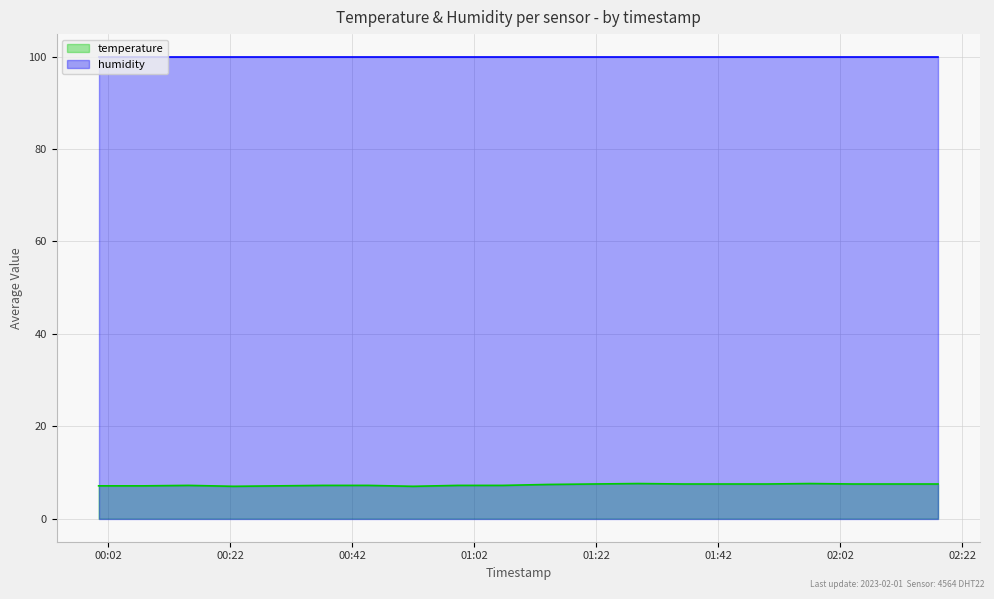

Rank the categories by value from lowest to highest.

2023-02-01T00:22:34, 2023-02-01T00:51:59, 2023-02-01T00:00:28, 2023-02-01T00:07:49, 2023-02-01T00:29:55, 2023-02-01T00:15:11, 2023-02-01T00:37:17, 2023-02-01T00:44:38, 2023-02-01T00:59:20, 2023-02-01T01:06:41, 2023-02-01T01:14:05, 2023-02-01T01:21:27, 2023-02-01T01:36:18, 2023-02-01T01:43:00, 2023-02-01T01:50:00, 2023-02-01T02:04:00, 2023-02-01T02:11:00, 2023-02-01T02:18:00, 2023-02-01T01:28:51, 2023-02-01T01:57:00